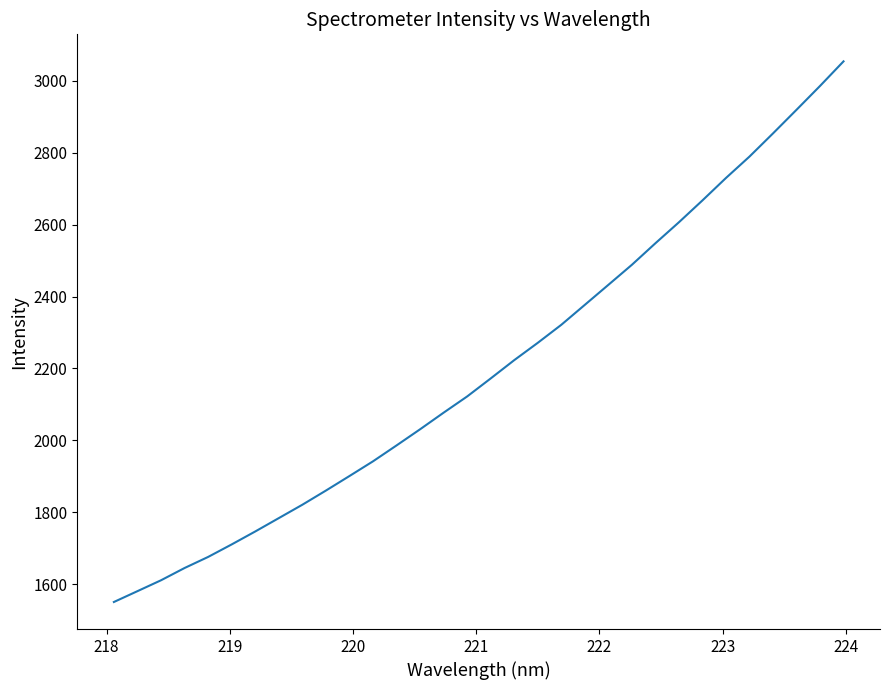

What is the maximum value shown in the chart?

3053.5